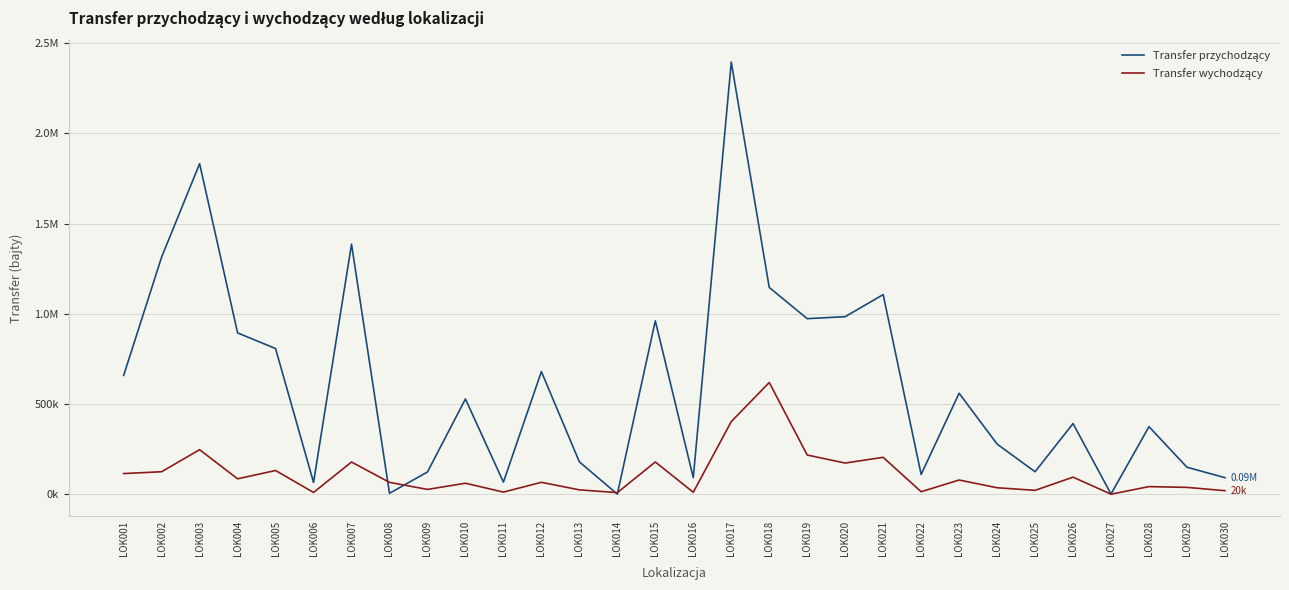

Where is the first local minimum for Transfer przychodzący?

LOK006